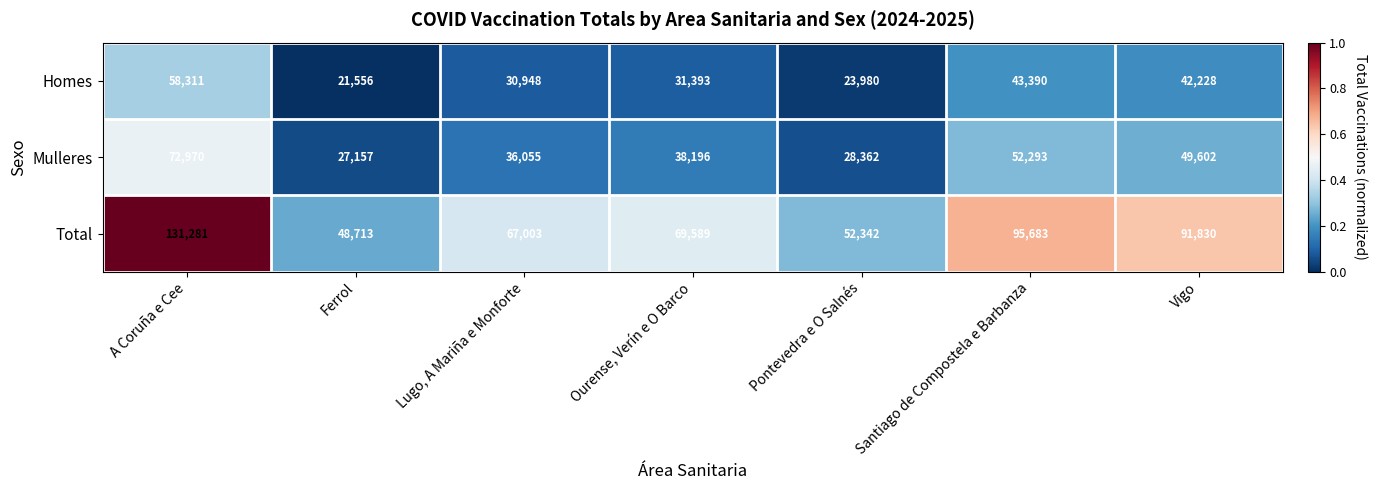

The value of Total at A Coruña e Cee is 69145. True or false?

False